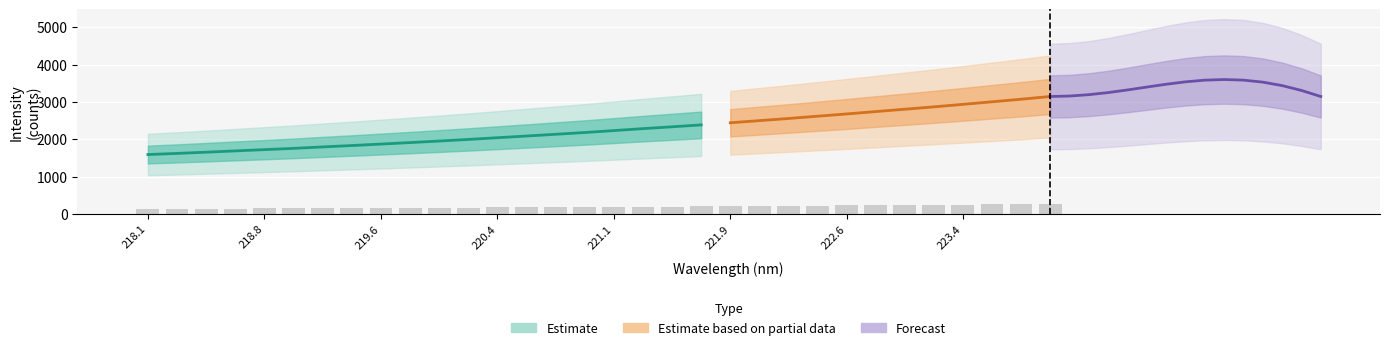

How many values exceed 185?

16